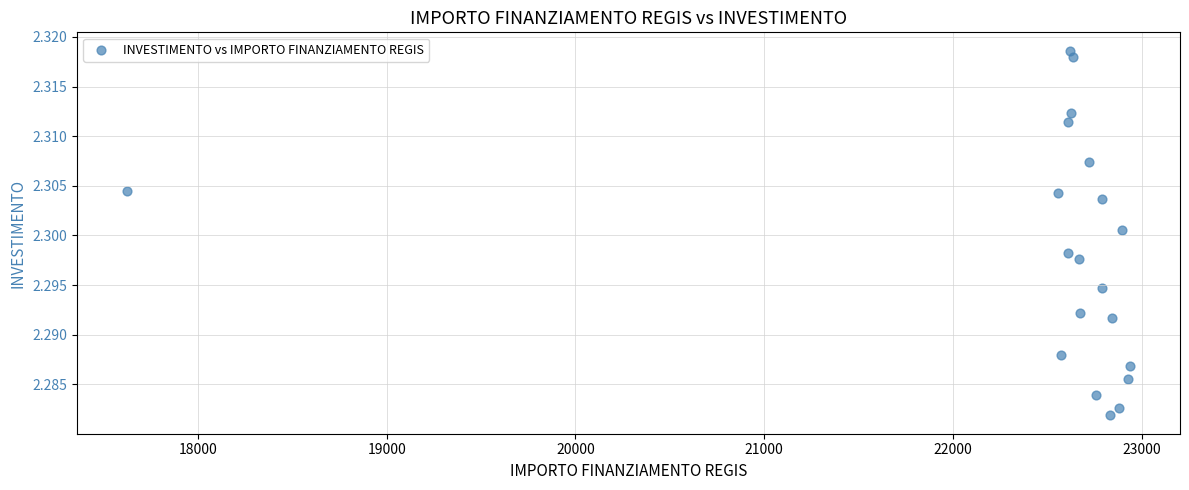

What is the range of X values (max minus min)?

5313.3